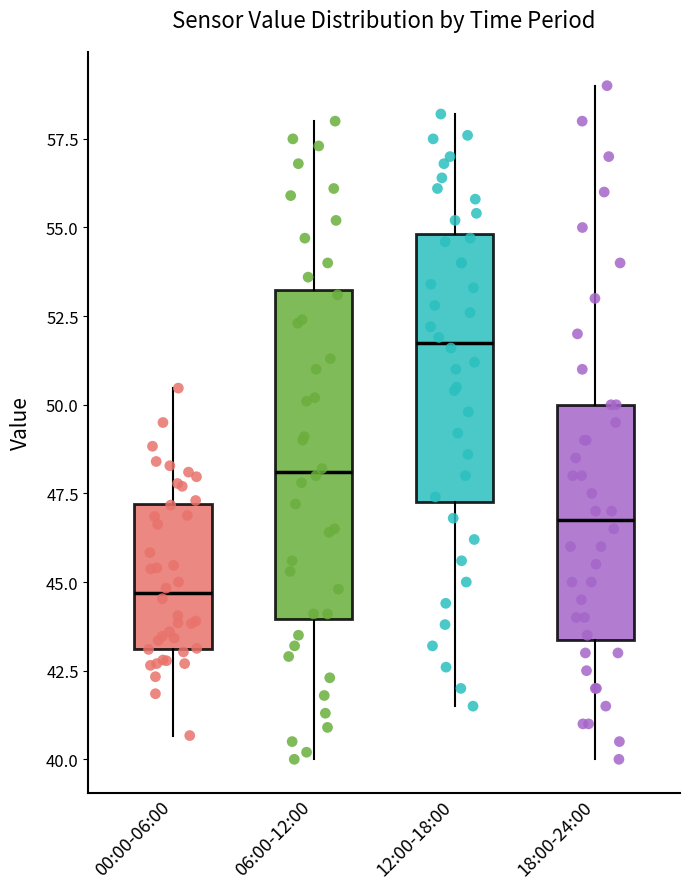

Reading left to right, transcribe this box plot: for each box, give where its median line is, the range the box spans, and where its two whiskers end, as read against the y-axis. The values are not printed on the chart, so give them approximately, as read against the axis.

00:00-06:00: median 44.5, box 43.0 to 47.0, whiskers 40.5 to 50.5
06:00-12:00: median 48.0, box 44.0 to 53.0, whiskers 40.0 to 58.0
12:00-18:00: median 52.0, box 47.5 to 55.0, whiskers 41.5 to 58.0
18:00-24:00: median 47.0, box 43.5 to 50.0, whiskers 40.0 to 59.0